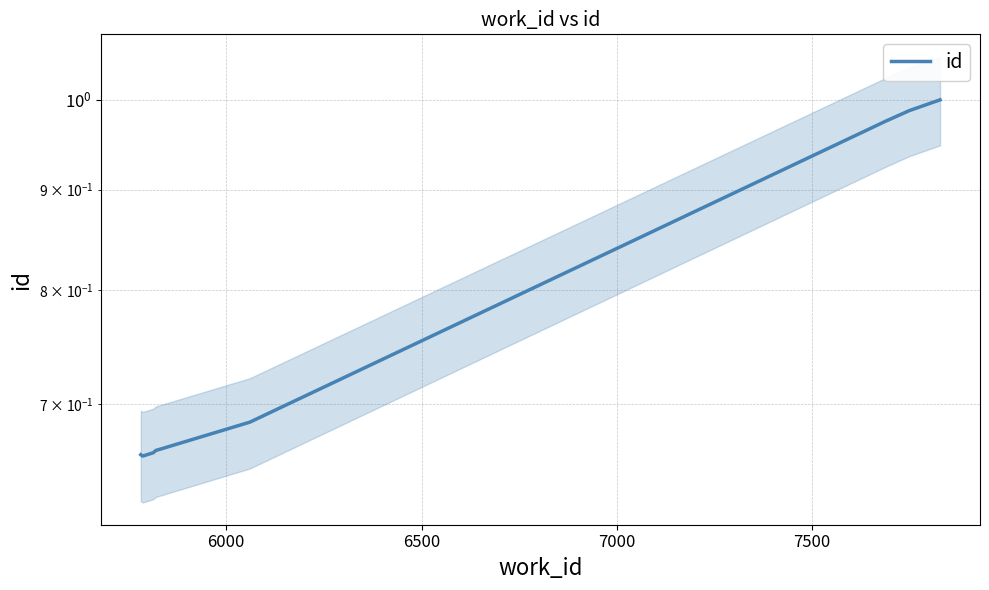

How many lines are shown in the chart?

1